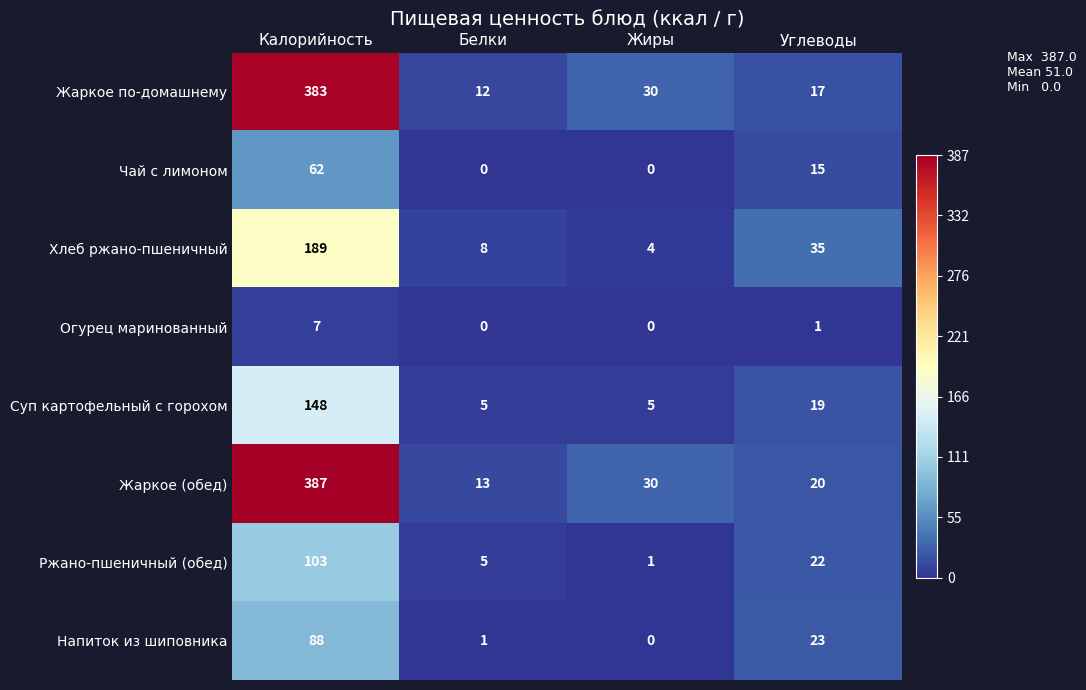

What is the difference between the second highest and minimum values in the Напиток из шиповника series?

23